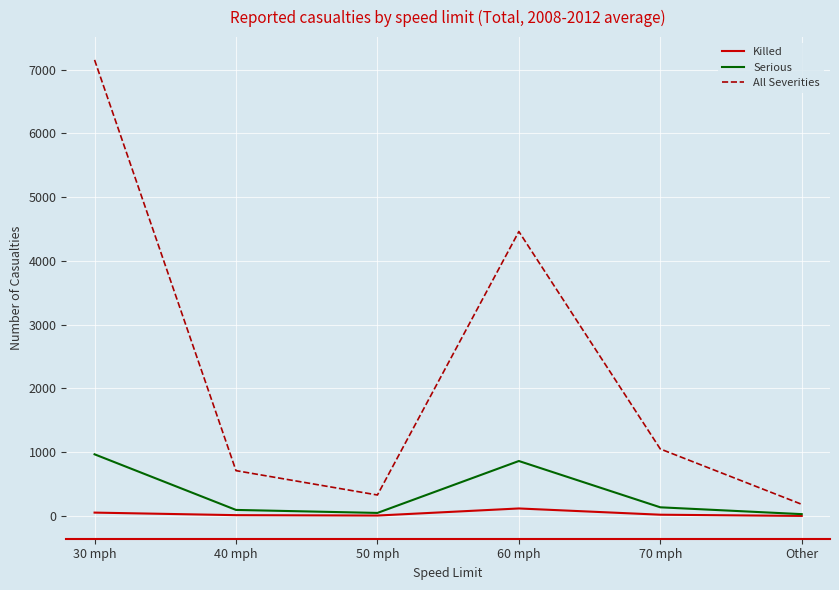

True or false: Killed and All Severities intersect in this chart.

False